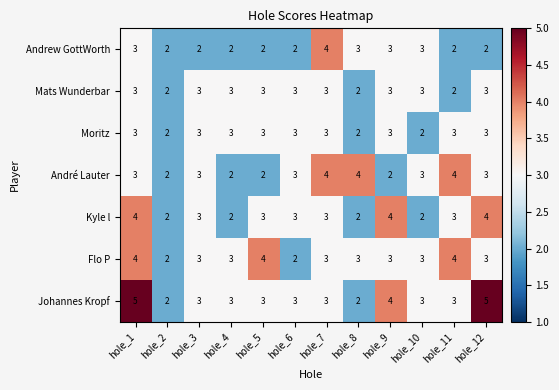

What is the maximum value shown in the chart?

5